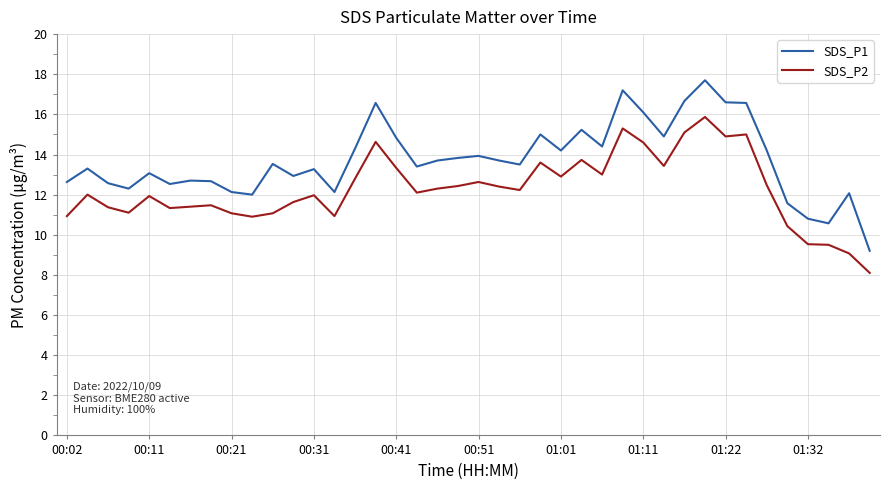

What is the difference between the maximum and minimum values in the SDS_P2 series?

7.8